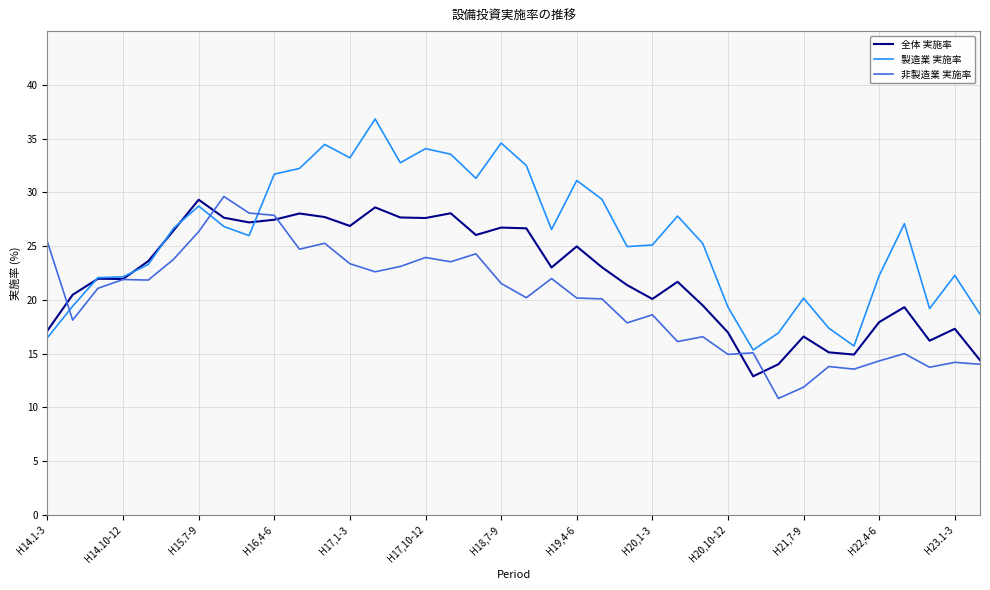

How many lines are shown in the chart?

3